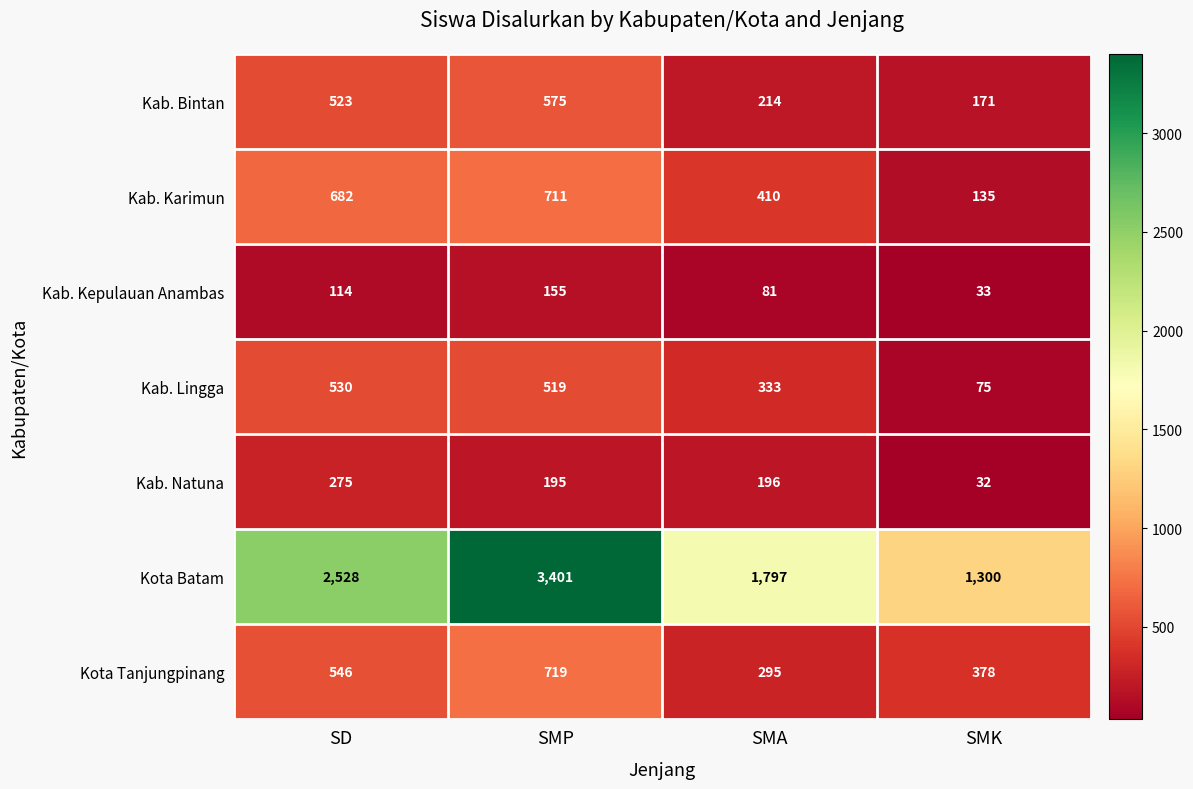

Count the number of categories in the chart.

4